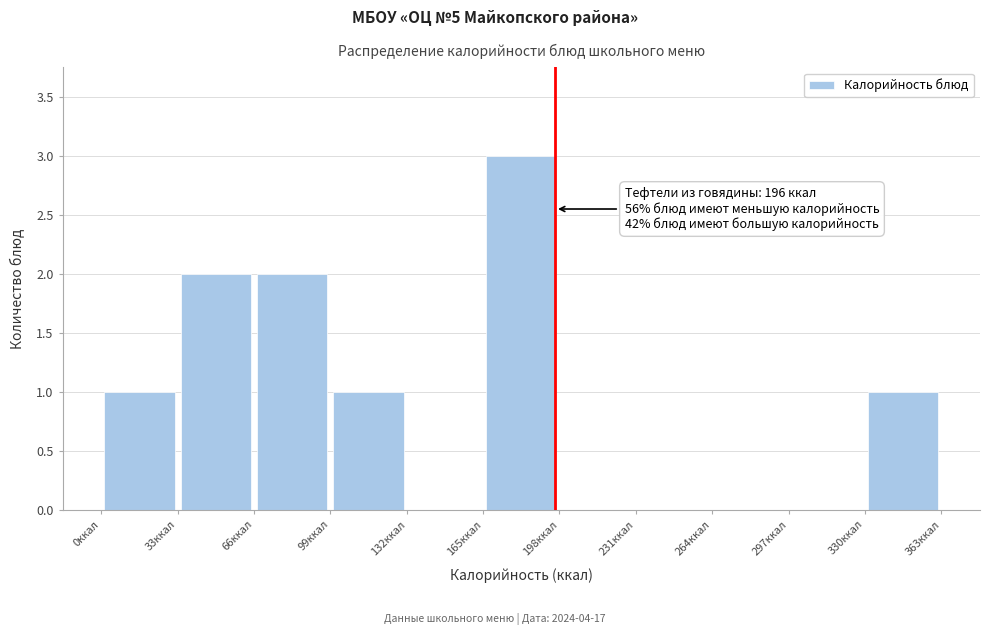

Over which range of the x-axis is the bar tallest?

165 to 198